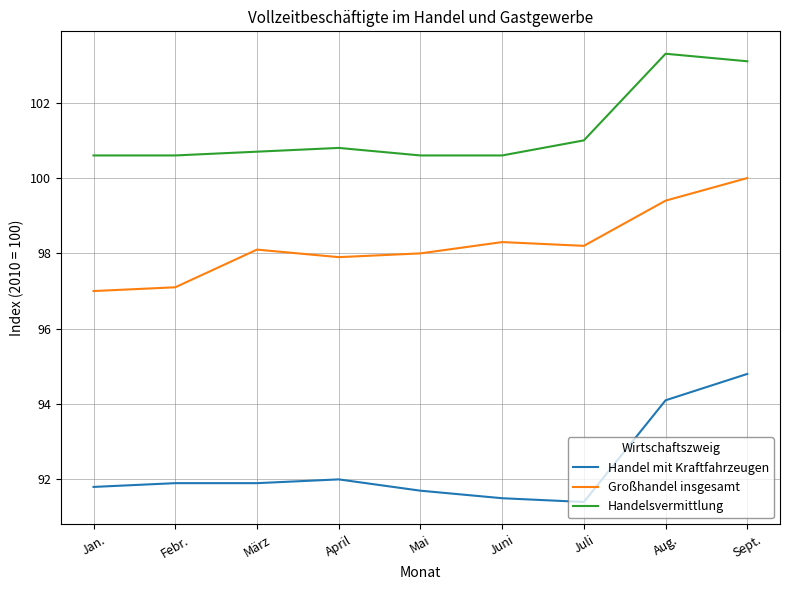

What position from the left is Aug.?

8